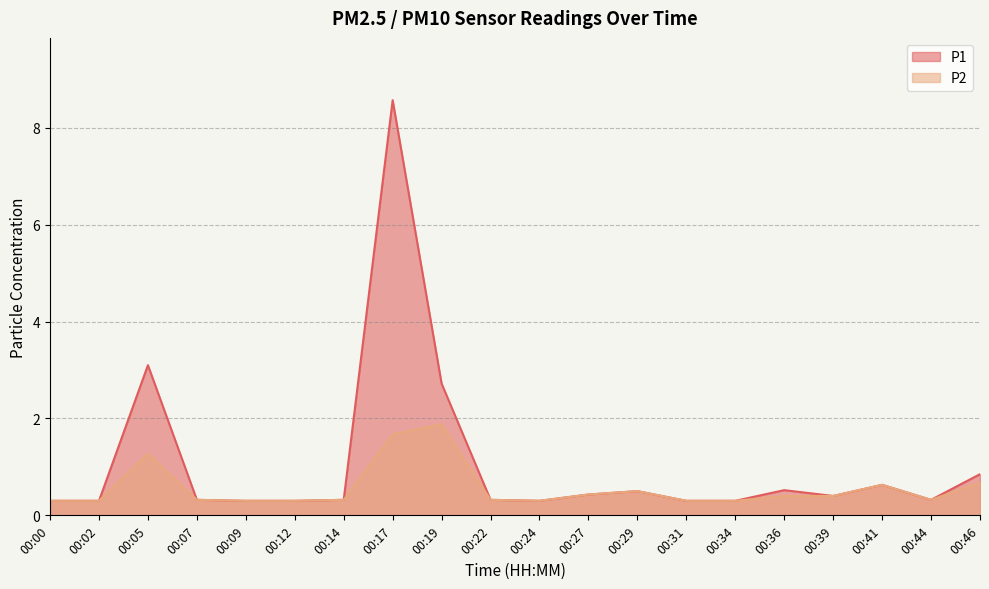

Where is P2 nearest to the value 1?

00:05